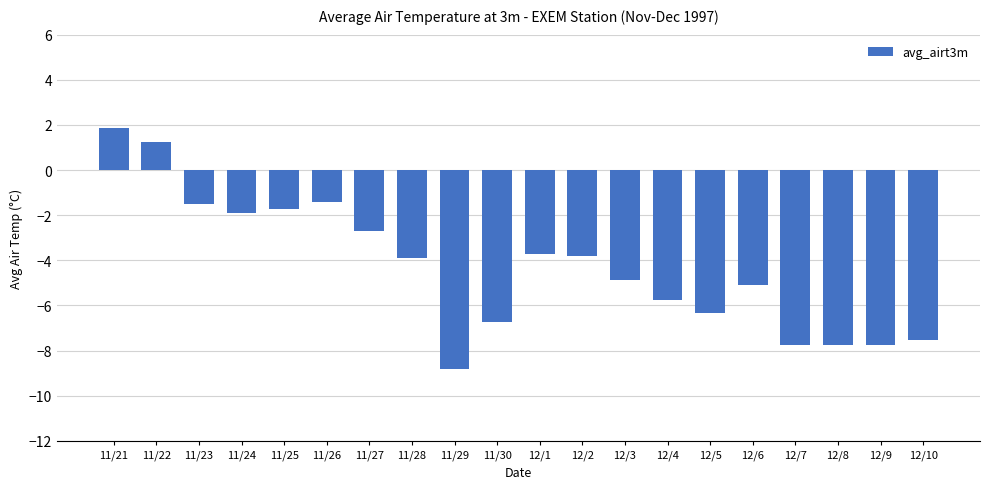

How many distinct data groups are displayed?

1